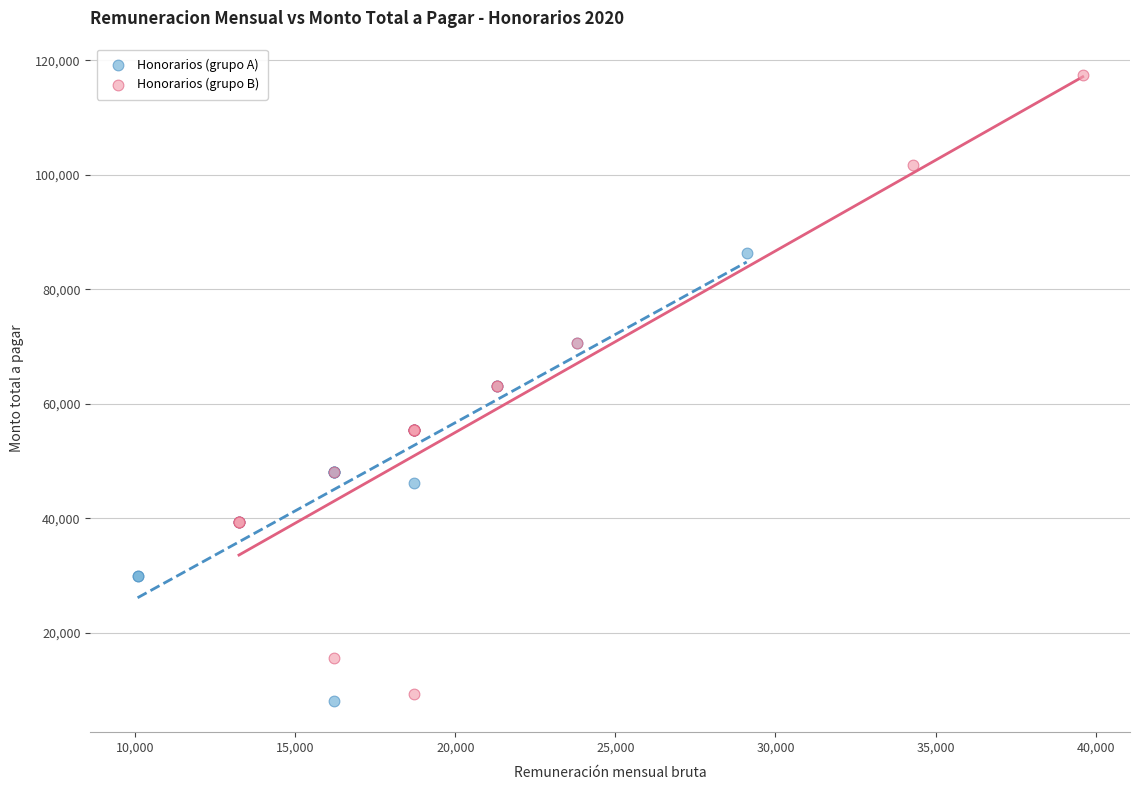

Which series contains the lowest Y value?

Honorarios (grupo A)